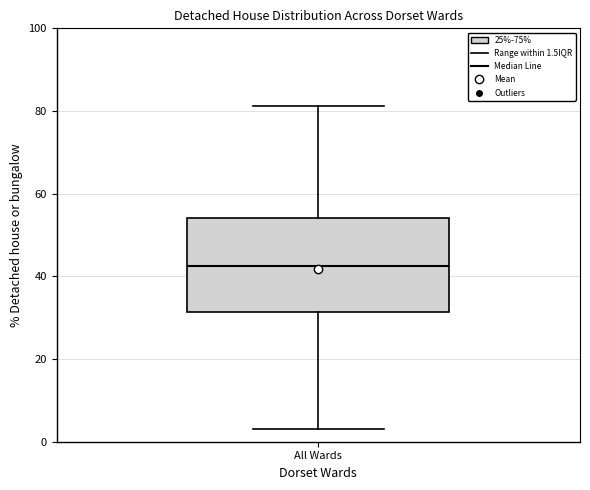

Where does the lower whisker of the box for All Wards end on the y-axis? The values are not printed on the chart, so give them approximately, as read against the axis.

4